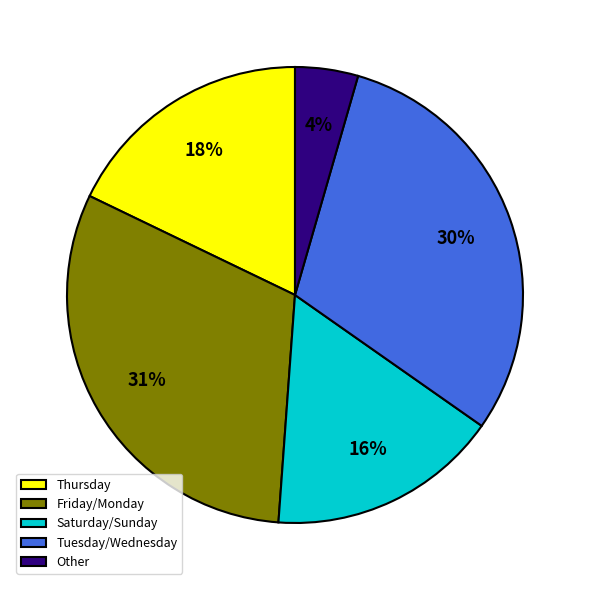

What percentage is the Other slice, to the nearest percent?

4%